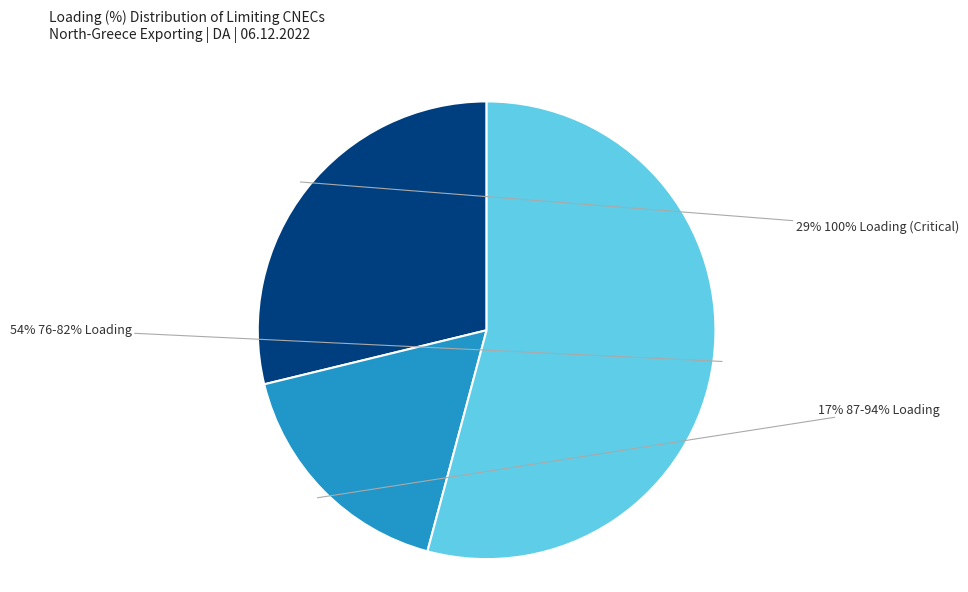

Is there any slice that represents more than half of the pie?

Yes